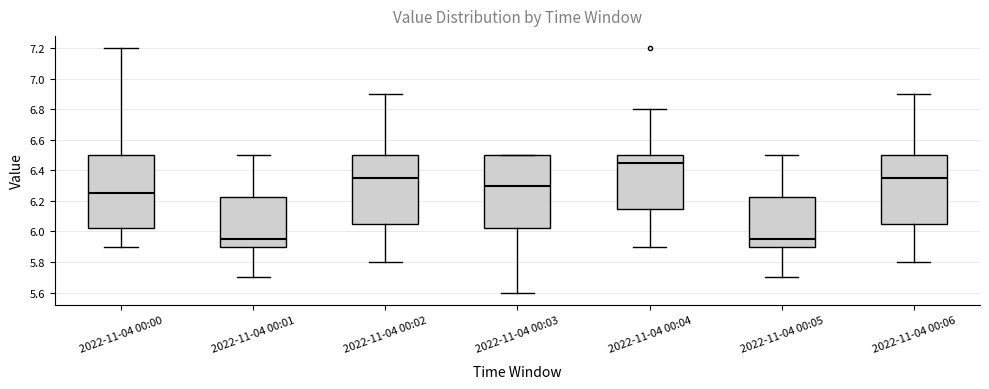

Reading left to right, read every box against the y-axis: the position of its median line, the range the box covers, and the ends of its whiskers. The values are not printed on the chart, so give them approximately, as read against the axis.

2022-11-04 00:00: median 6.26, box 6.02 to 6.50, whiskers 5.90 to 7.20
2022-11-04 00:01: median 5.96, box 5.90 to 6.22, whiskers 5.70 to 6.50
2022-11-04 00:02: median 6.36, box 6.06 to 6.50, whiskers 5.80 to 6.90
2022-11-04 00:03: median 6.30, box 6.02 to 6.50, whiskers 5.60 to 6.50
2022-11-04 00:04: median 6.46, box 6.16 to 6.50, whiskers 5.90 to 6.80
2022-11-04 00:05: median 5.96, box 5.90 to 6.22, whiskers 5.70 to 6.50
2022-11-04 00:06: median 6.36, box 6.06 to 6.50, whiskers 5.80 to 6.90